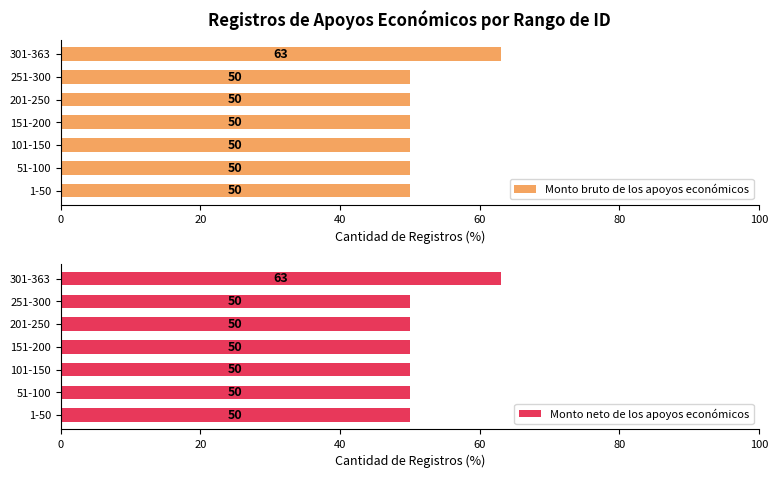

What is the value of the Monto neto de los apoyos económicos bar at the 1st from the left?

50